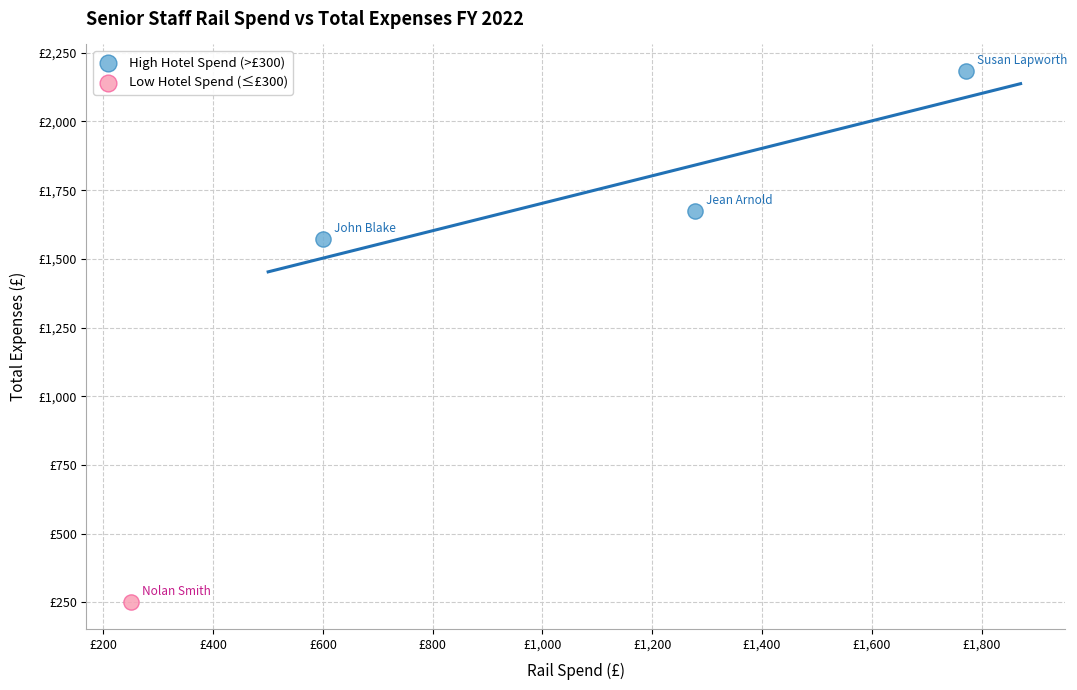

What are all the series names shown in the legend?

High Hotel Spend (>£300), Low Hotel Spend (≤£300)